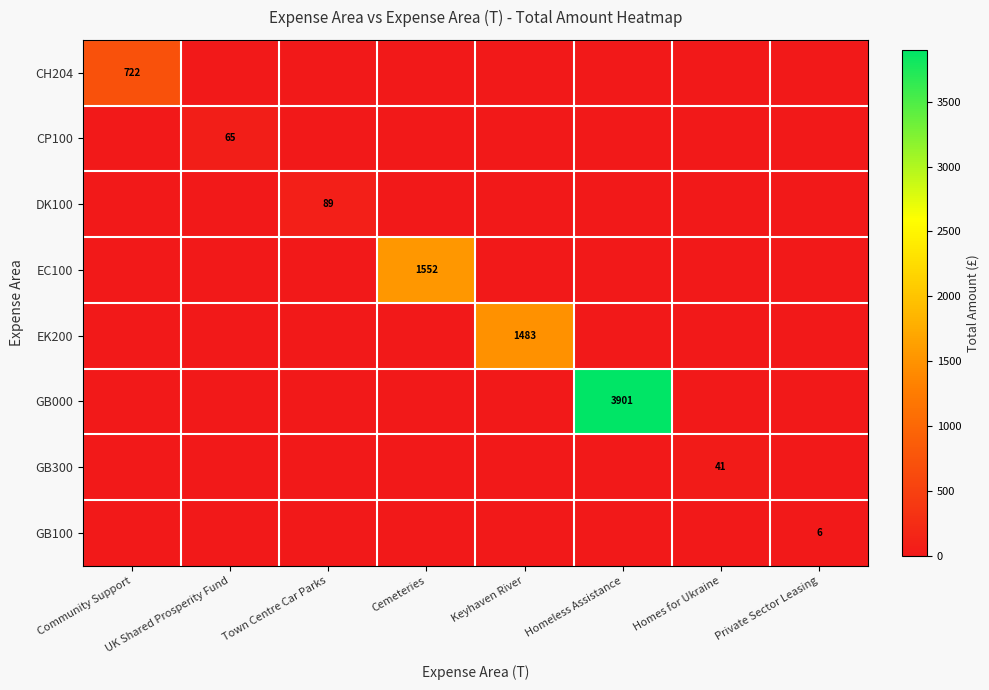

Is the value of EC100 at Keyhaven River greater than the value of GB000 at Town Centre Car Parks?

No